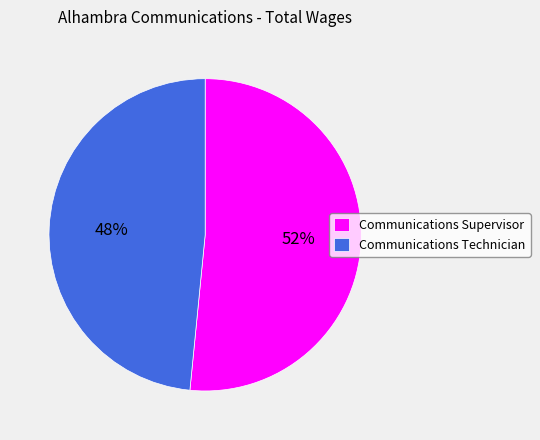

Rank the categories by value from lowest to highest.

Communications Technician, Communications Supervisor